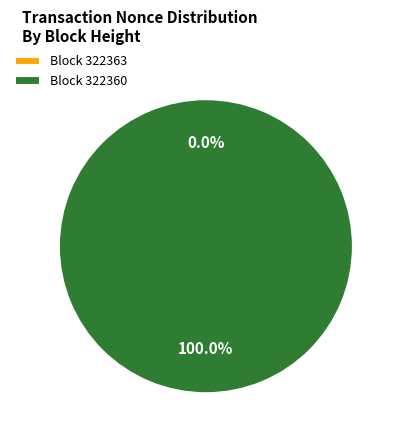

Which slice is the smallest?

322363